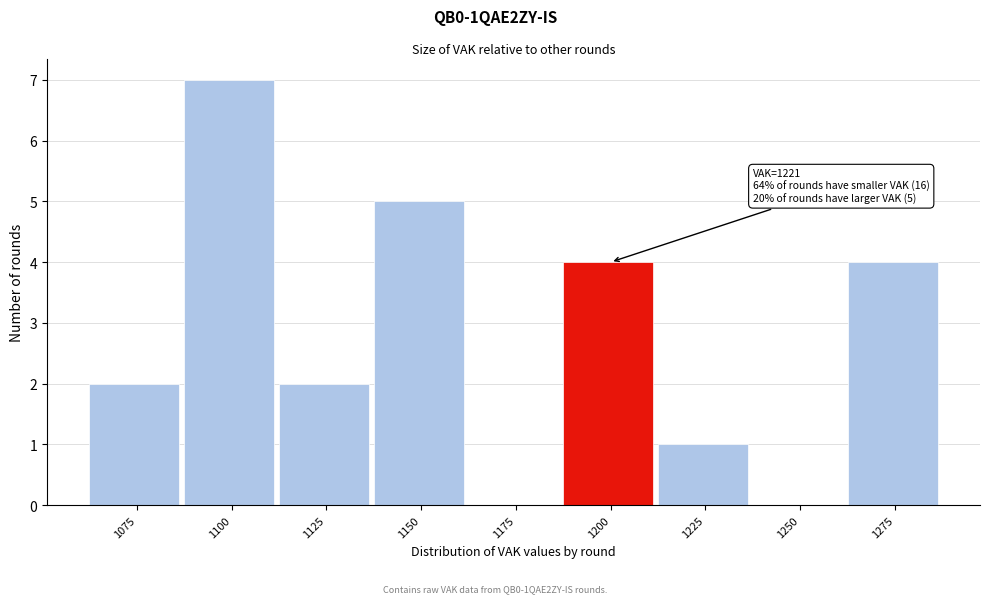

Reading left to right, list all the values displayed in this chart.

1075=2	1100=7	1125=2	1150=5	1175=0	1200=4	1225=1	1250=0	1275=4